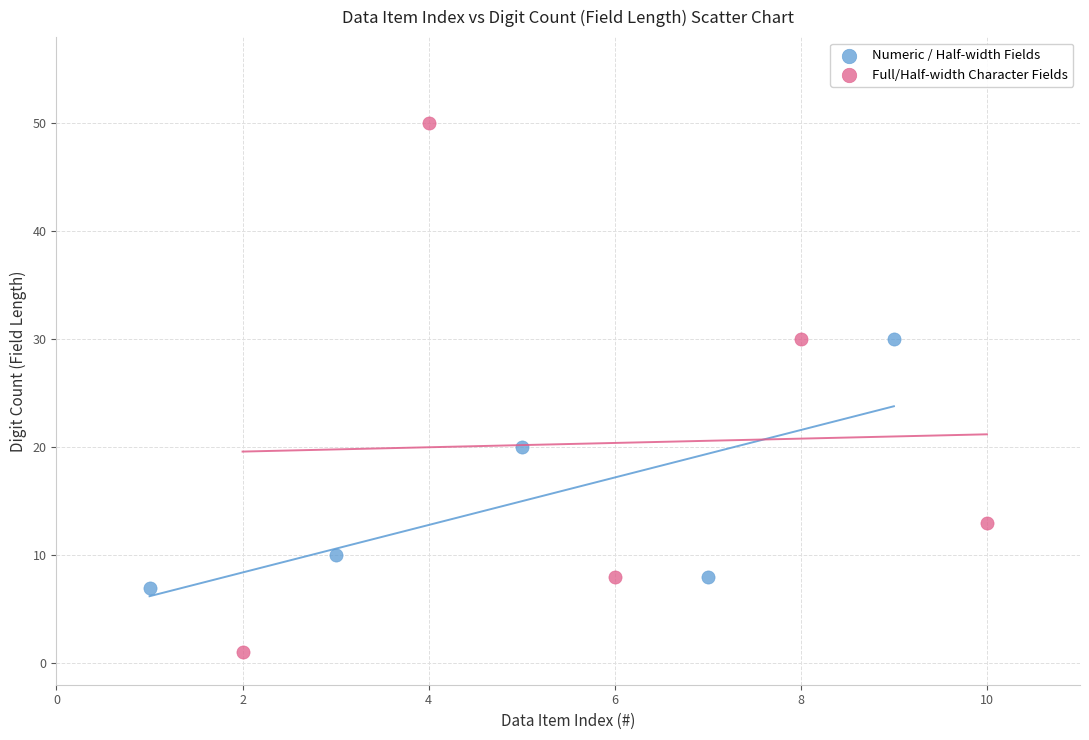

What are all the series names shown in the legend?

Numeric / Half-width Fields, Full/Half-width Character Fields